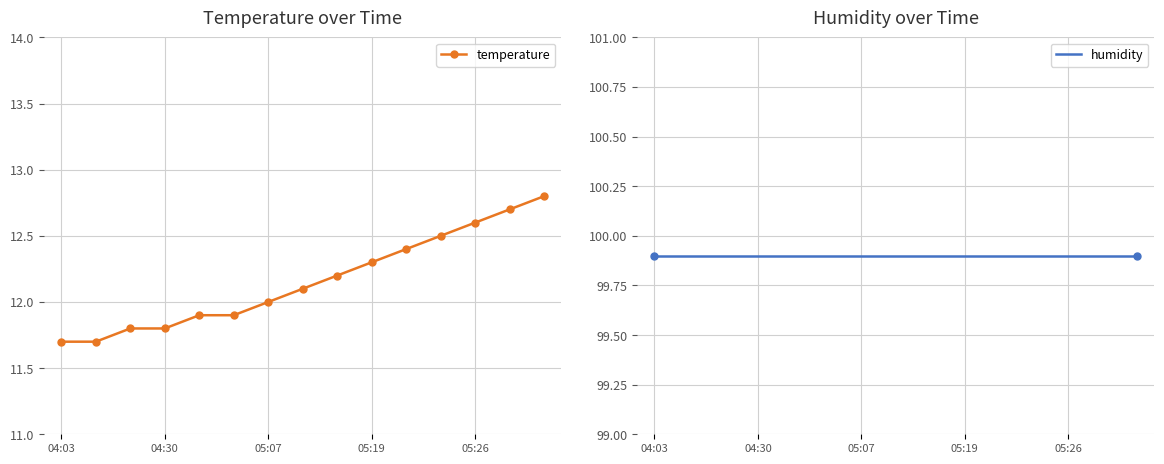

The temperature series shows 12.0 at 05:07. True or false?

True